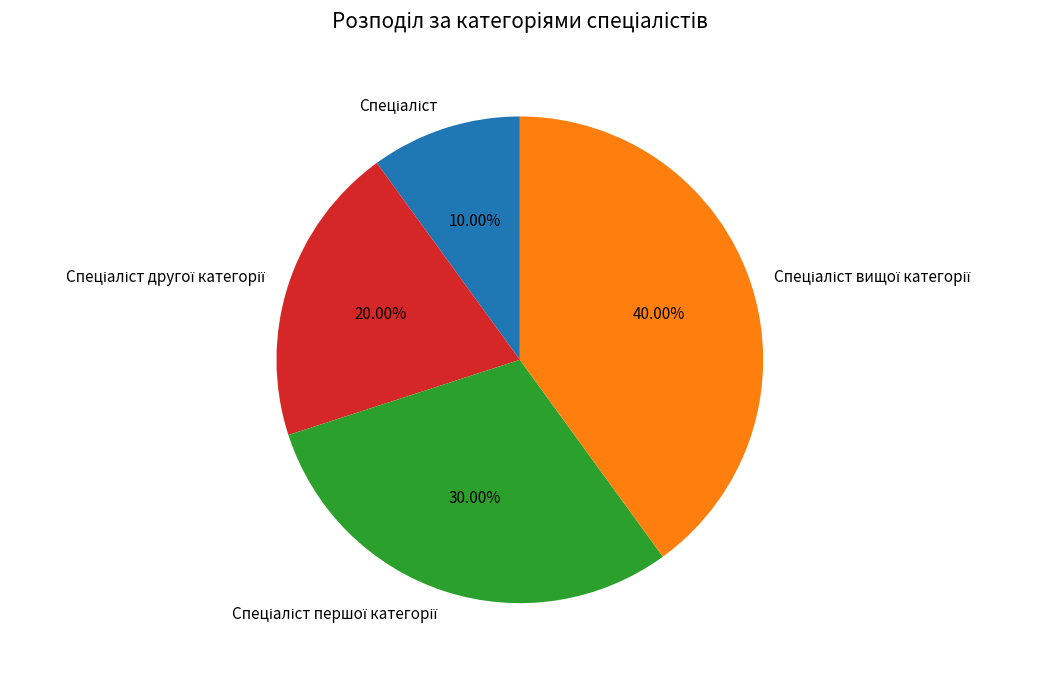

Is there a majority slice in this chart?

No